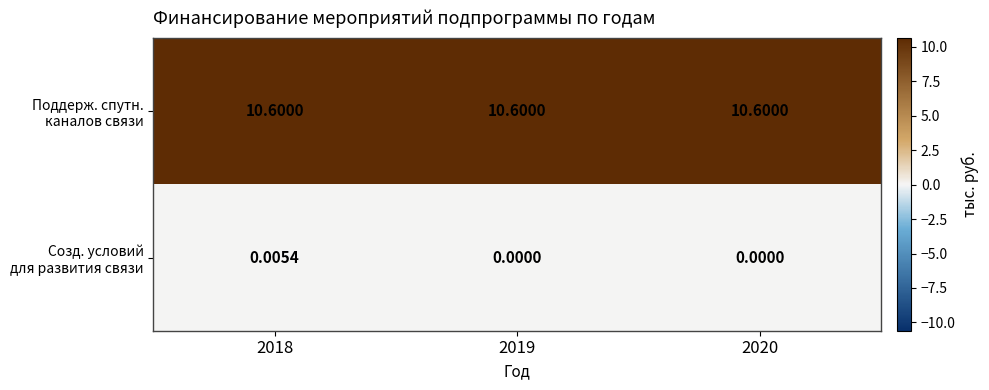

At how many categories does at least one series exceed 2?

3